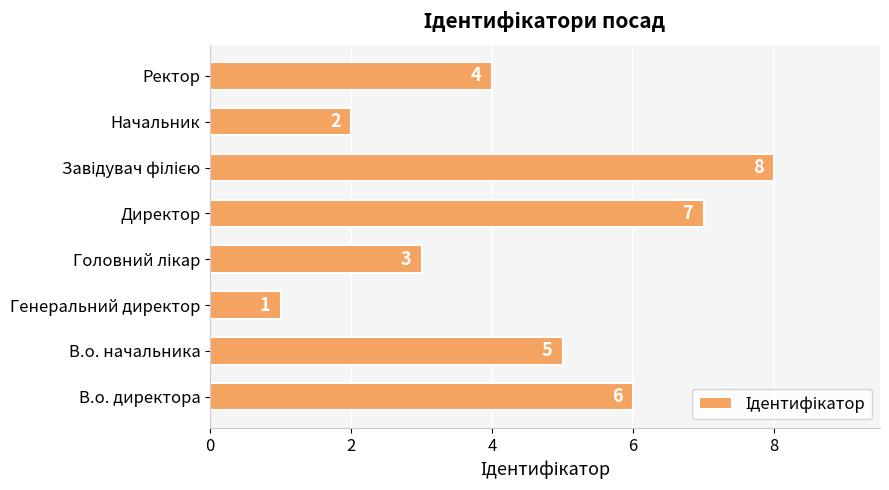

How many values are between 3 and 7?

5